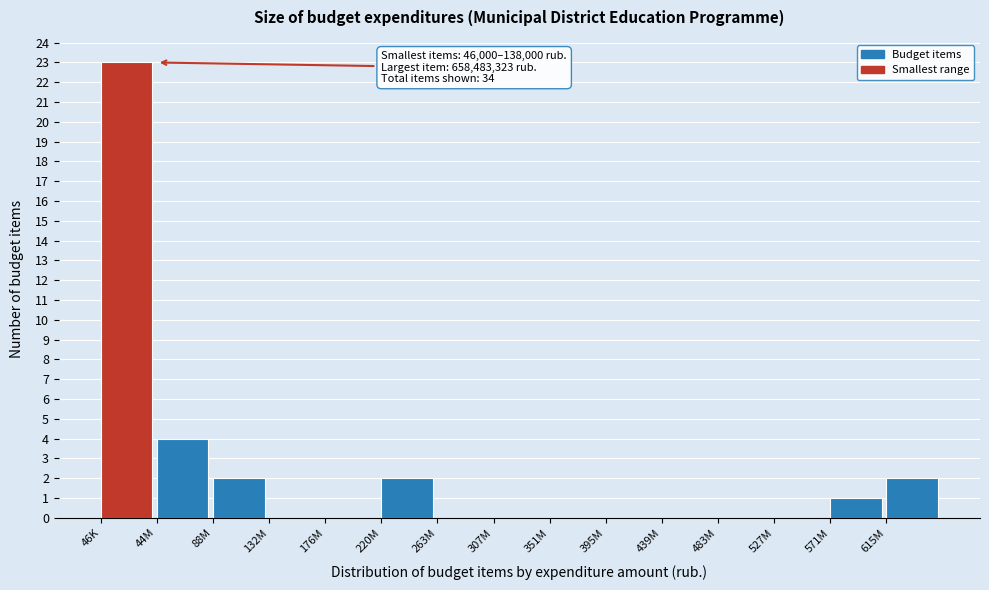

Reading right to left, transcribe all the data shown in this chart.

615M=2	571M=1	527M=0	483M=0	439M=0	395M=0	351M=0	307M=0	263M=0	220M=2	176M=0	132M=0	88M=2	44M=4	46K=23